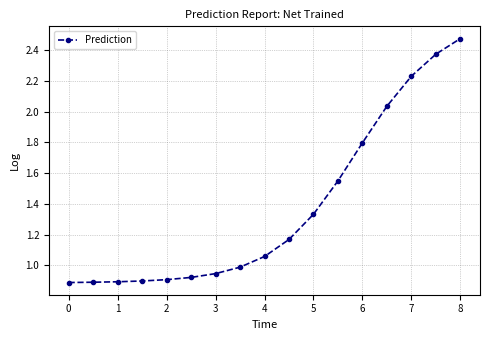

How many data points are above 1?

9